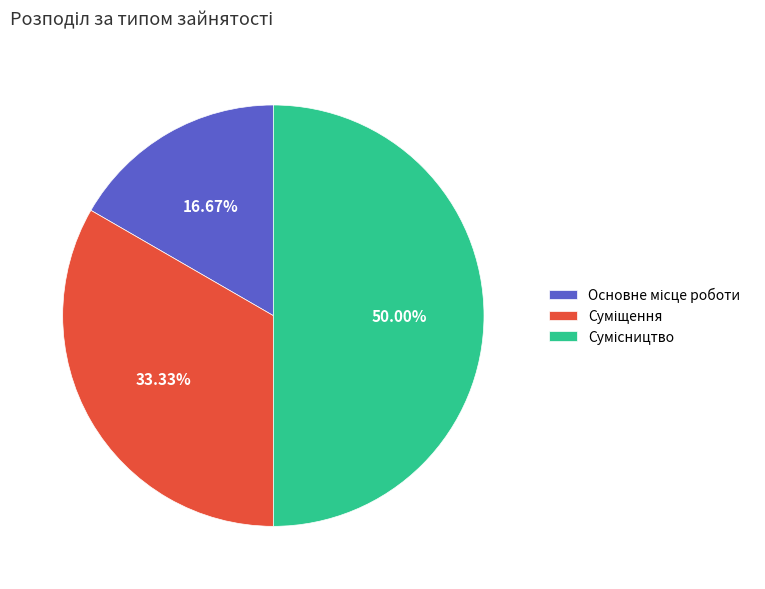

Does any single category account for the majority?

No